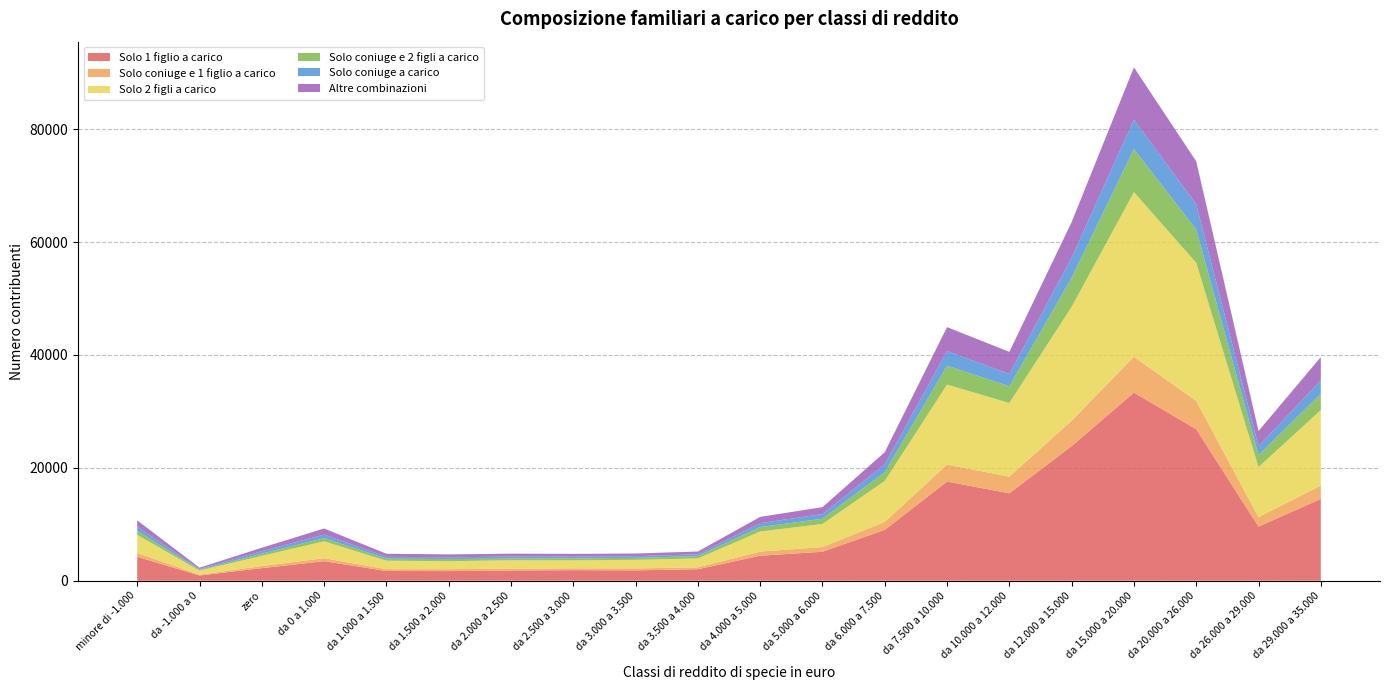

Reading left to right, extract all data points from this chart.

Solo 1 figlio a carico: 4236	927	2228	3461	1722	1707	1812	1868	1838	2032	4431	5133	9014	17572	15485	23851	33331	26843	9591	14493
Solo coniuge e 1 figlio a carico: 694	141	375	527	321	335	331	329	340	343	734	834	1406	3005	2952	4506	6363	5025	1675	2366
Solo 2 figli a carico: 3199	732	1799	2997	1502	1417	1478	1410	1522	1574	3556	4089	7265	14180	13060	20178	29167	24452	8884	13385
Solo coniuge e 2 figli a carico: 705	135	405	558	370	368	314	339	350	420	790	921	1544	3344	2975	5151	7630	5906	2105	2885
Solo coniuge a carico: 750	149	428	638	320	319	347	320	300	303	680	832	1379	2598	2160	3555	5219	4471	1584	2382
Altre combinazioni: 1116	225	611	1072	547	520	519	492	473	501	1120	1229	2165	4238	3919	6300	9260	7620	2693	4119